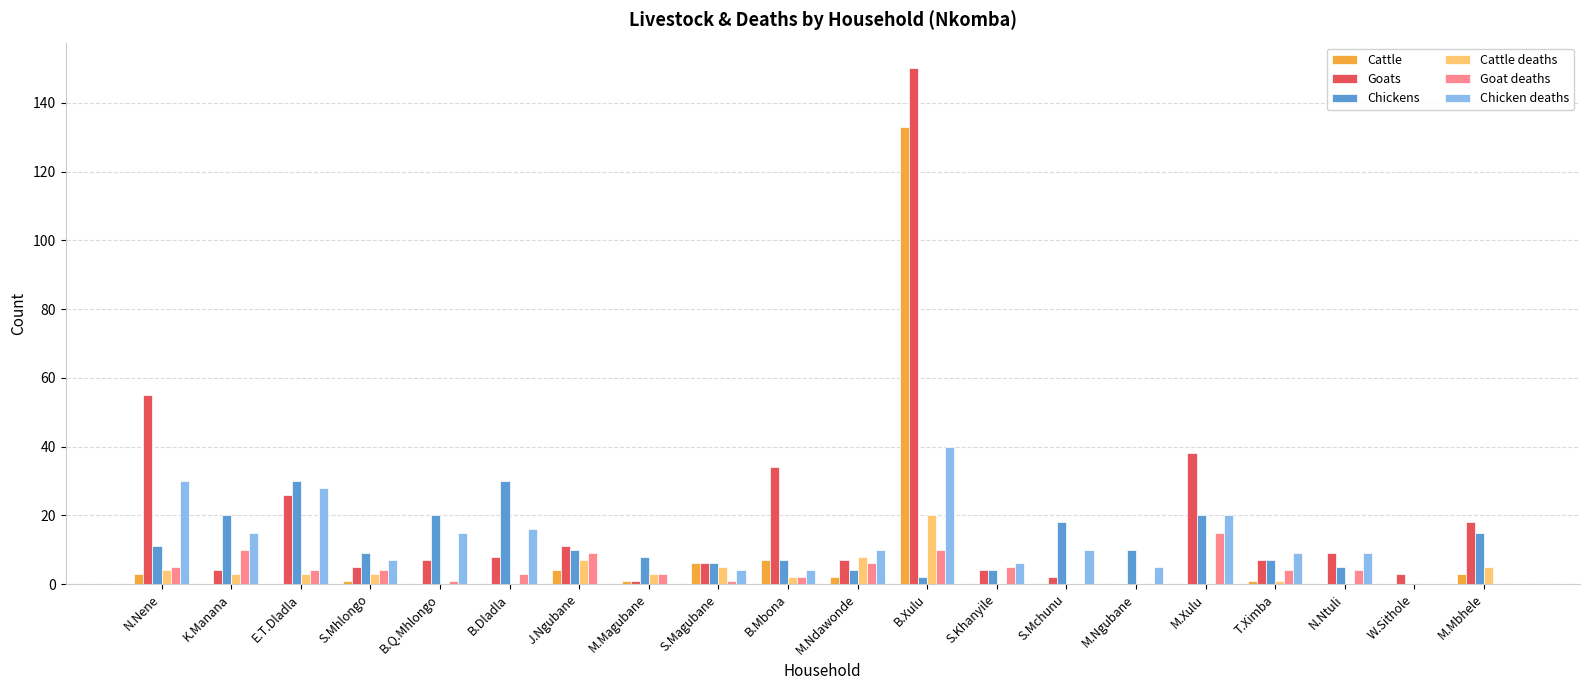

Is it true that Goats equals 76 at M.Ngubane?

False